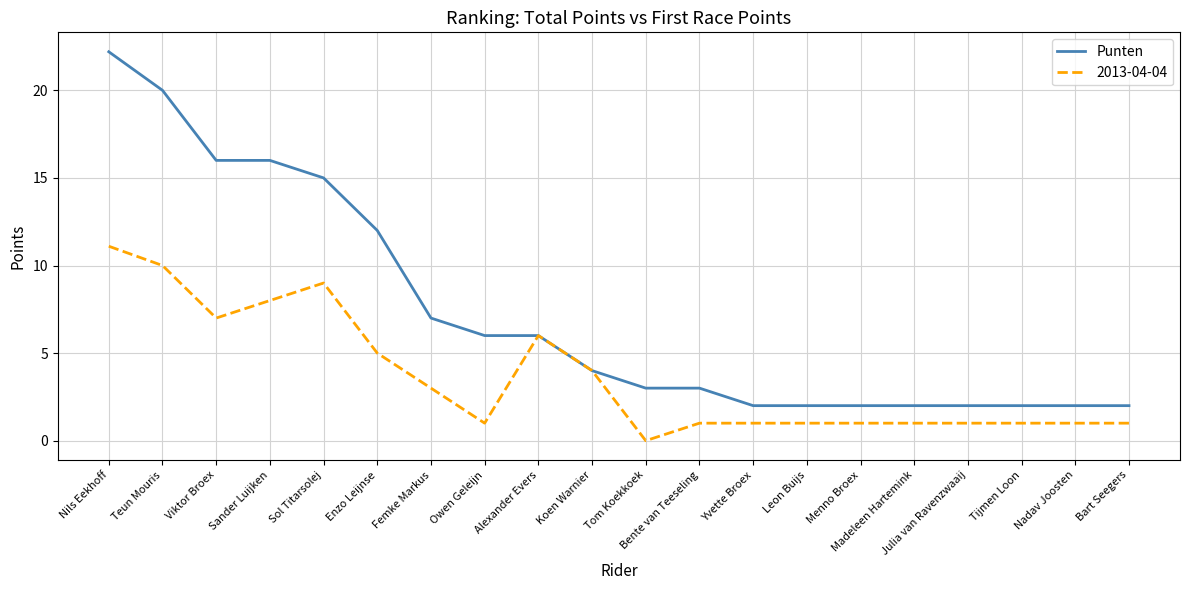

Rank the series by their maximum value, from highest to lowest.

Punten, 2013-04-04